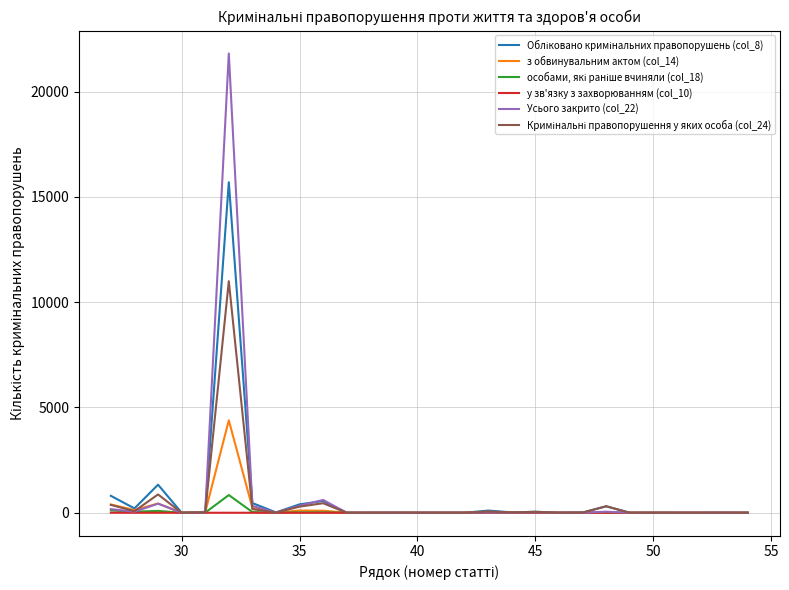

Which series has the largest range (max minus min)?

Усього закрито (col_22)